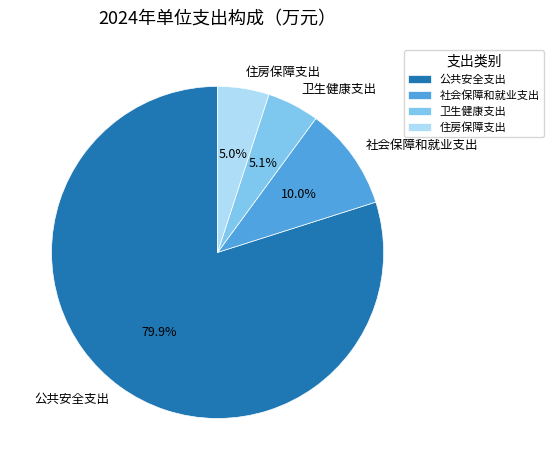

Which has a higher value, 住房保障支出 or 社会保障和就业支出?

社会保障和就业支出